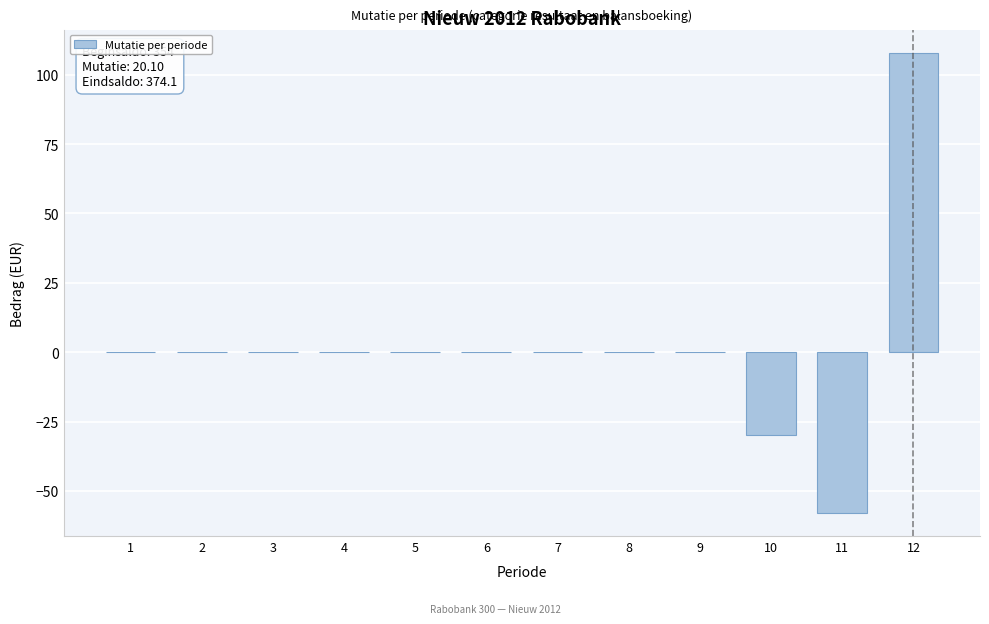

What is the greatest value displayed?

108.0